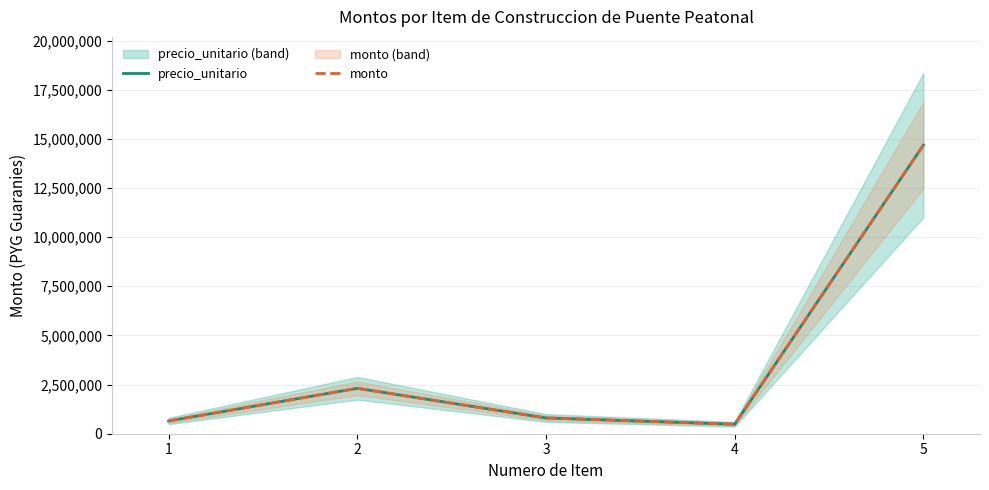

Which series has the largest range (max minus min)?

precio_unitario